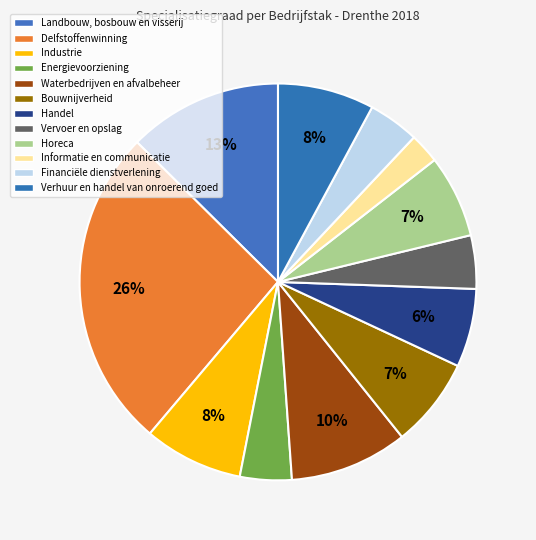

How many segments does this pie chart have?

12